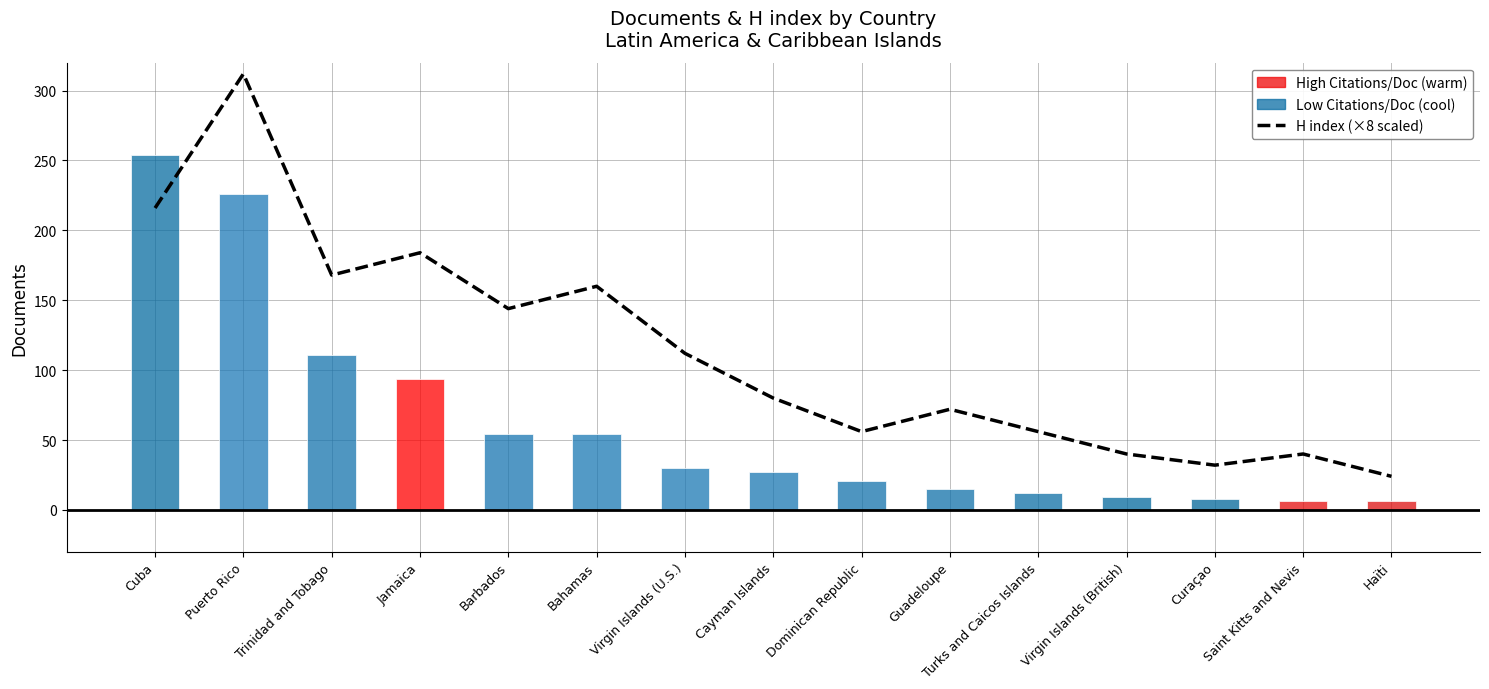

Between Cuba and Curaçao, which series saw the biggest shift?

Documents